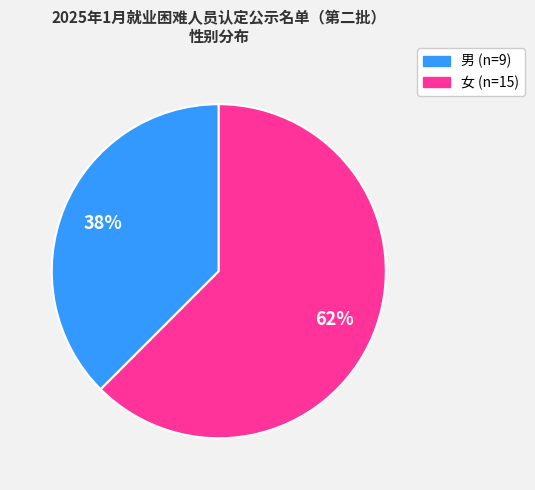

Is there a majority slice in this chart?

Yes